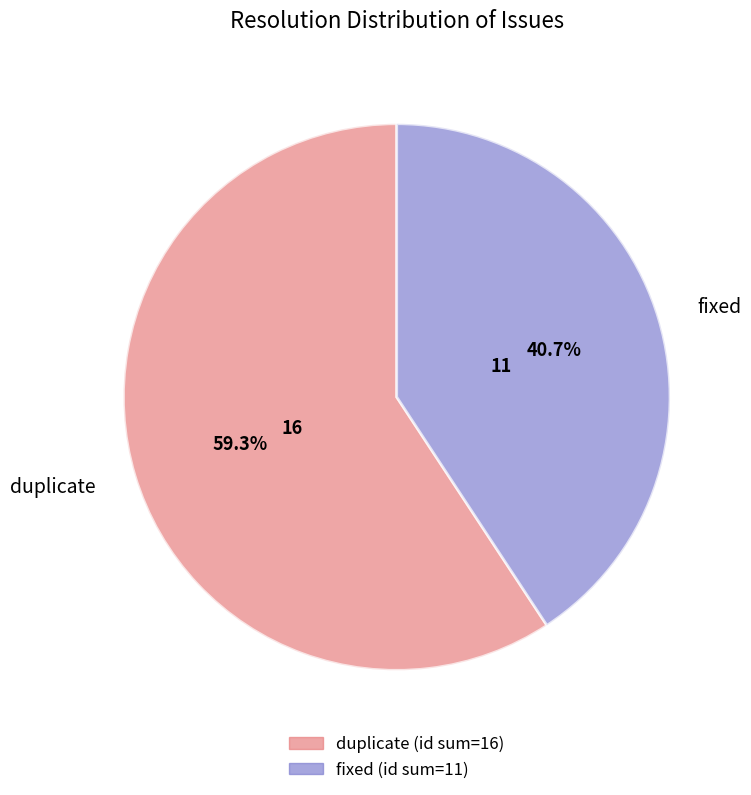

To the nearest percent, what is the combined percentage of duplicate and fixed?

100%